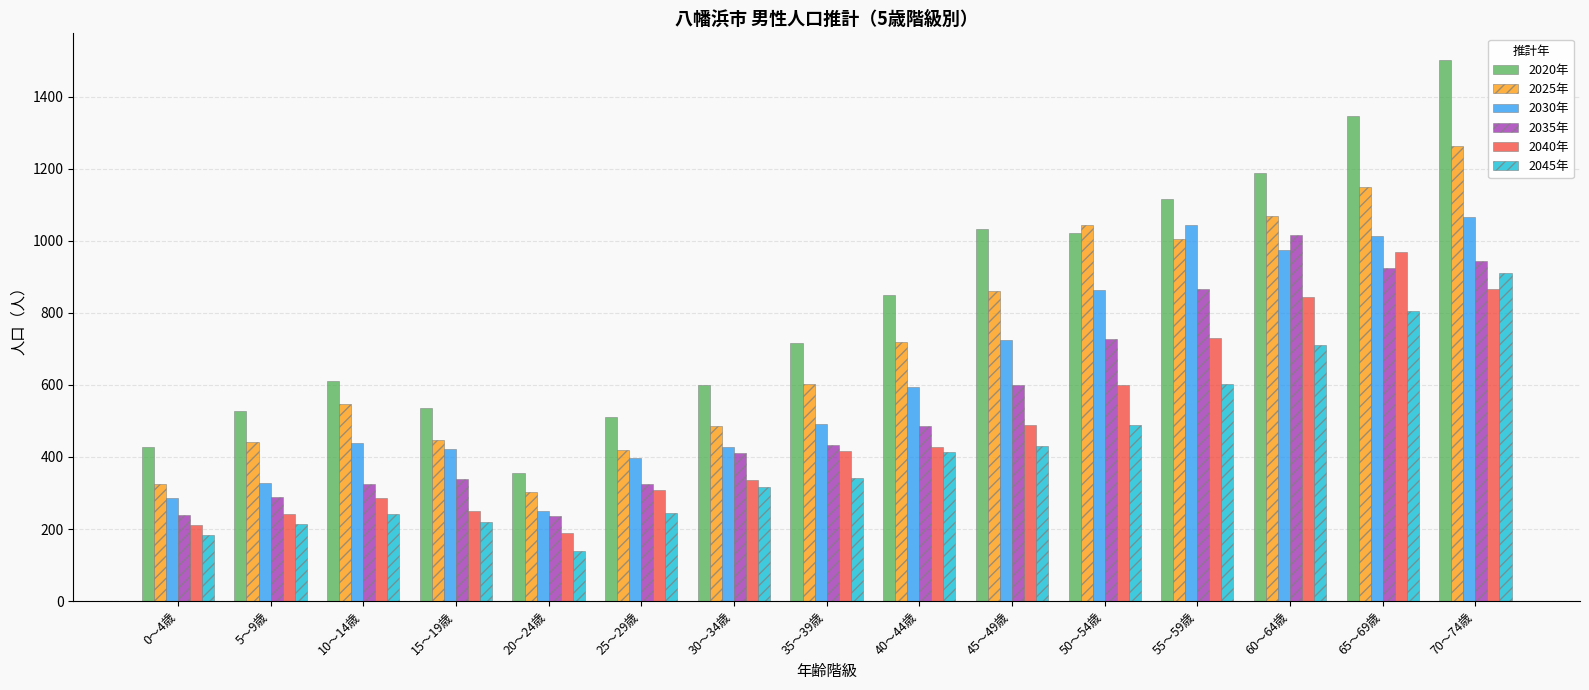

What is the average value of the 2045年 series?

418